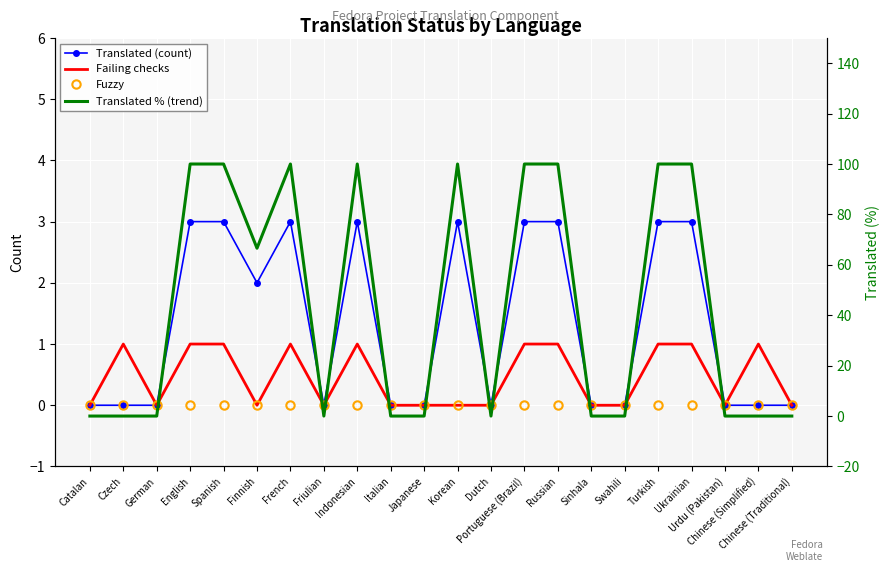

True or false: Failing checks and Translated (count) intersect in this chart.

False